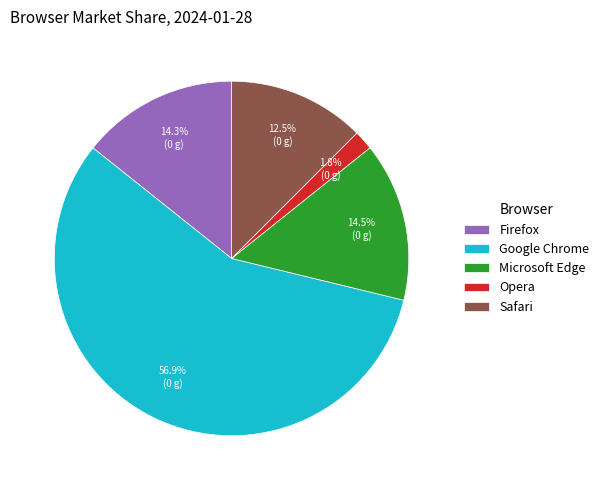

How many segments does this pie chart have?

5